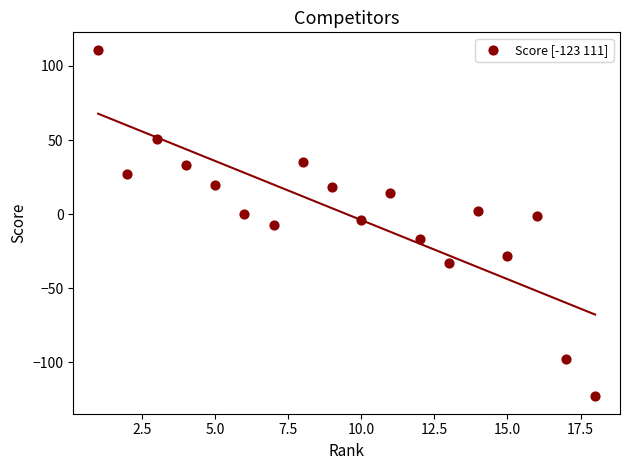

What is the range of Y values (max minus min)?

234